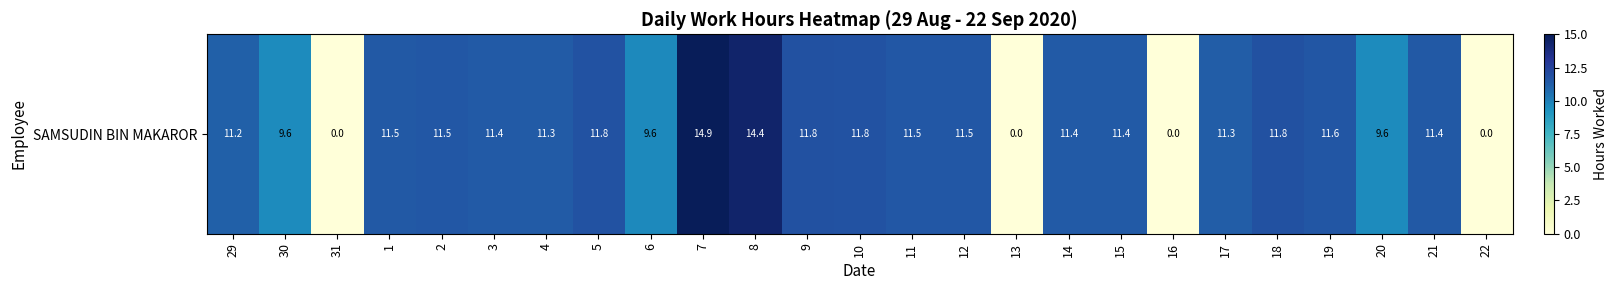

What is the sum of the values at 30 and 4?

20.9